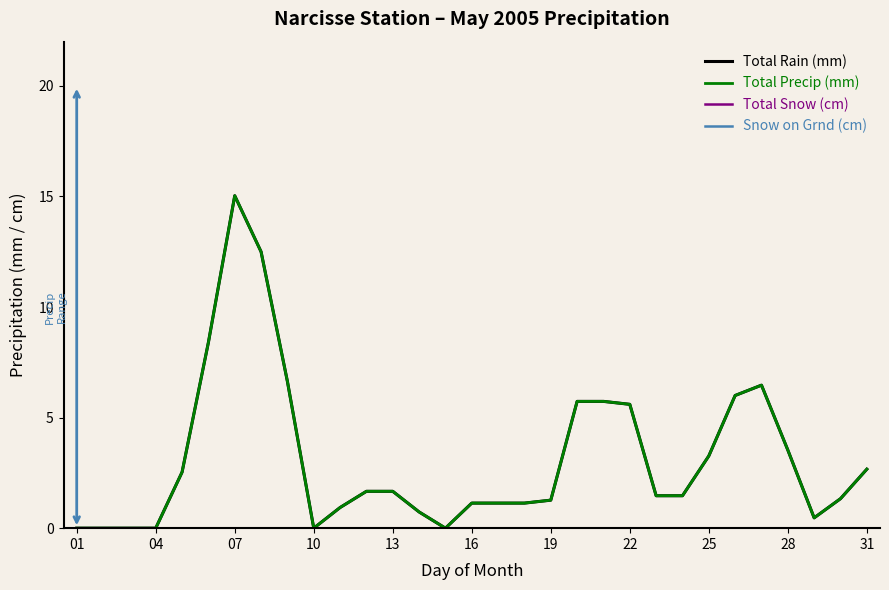

Is this an area chart (filled region under the line)?

No